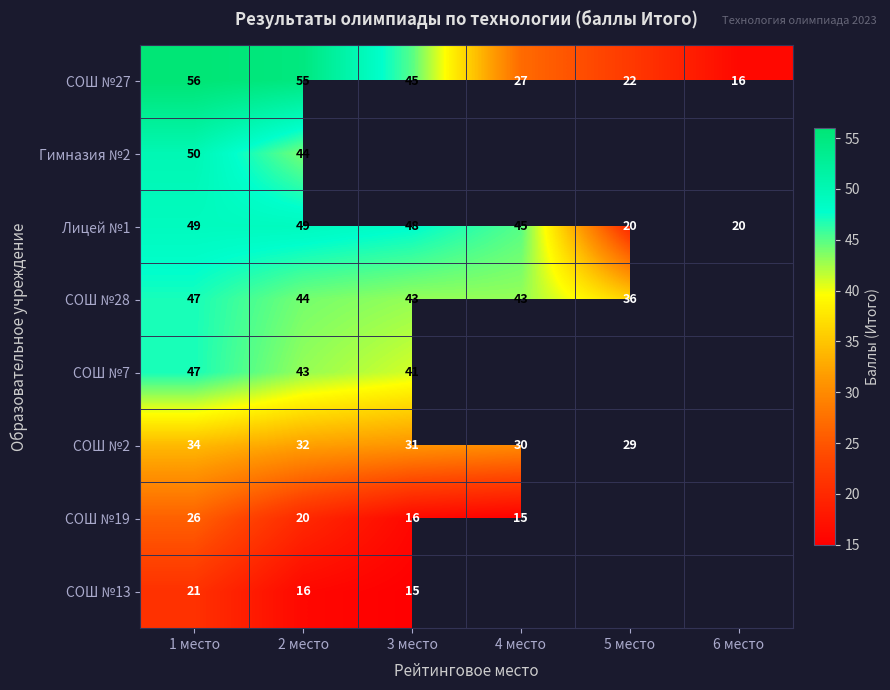

What is the difference between the maximum and minimum values in the СОШ №27 series?

40